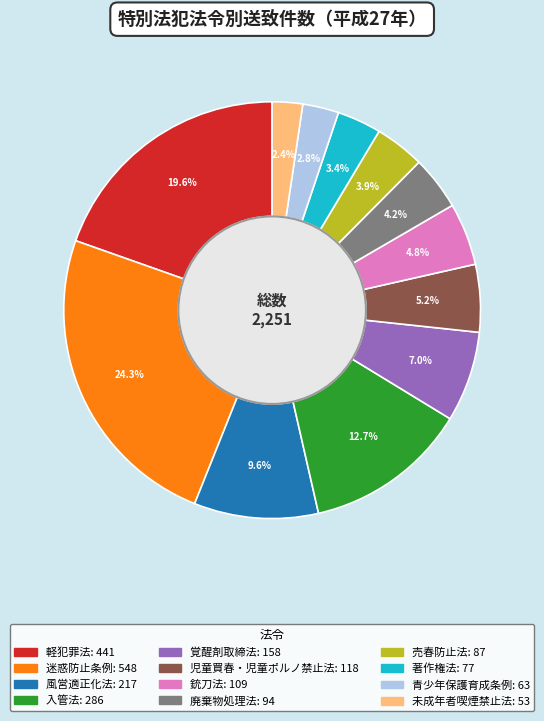

Combined, do 著作権法 and 青少年保護育成条例 account for over 50%?

No